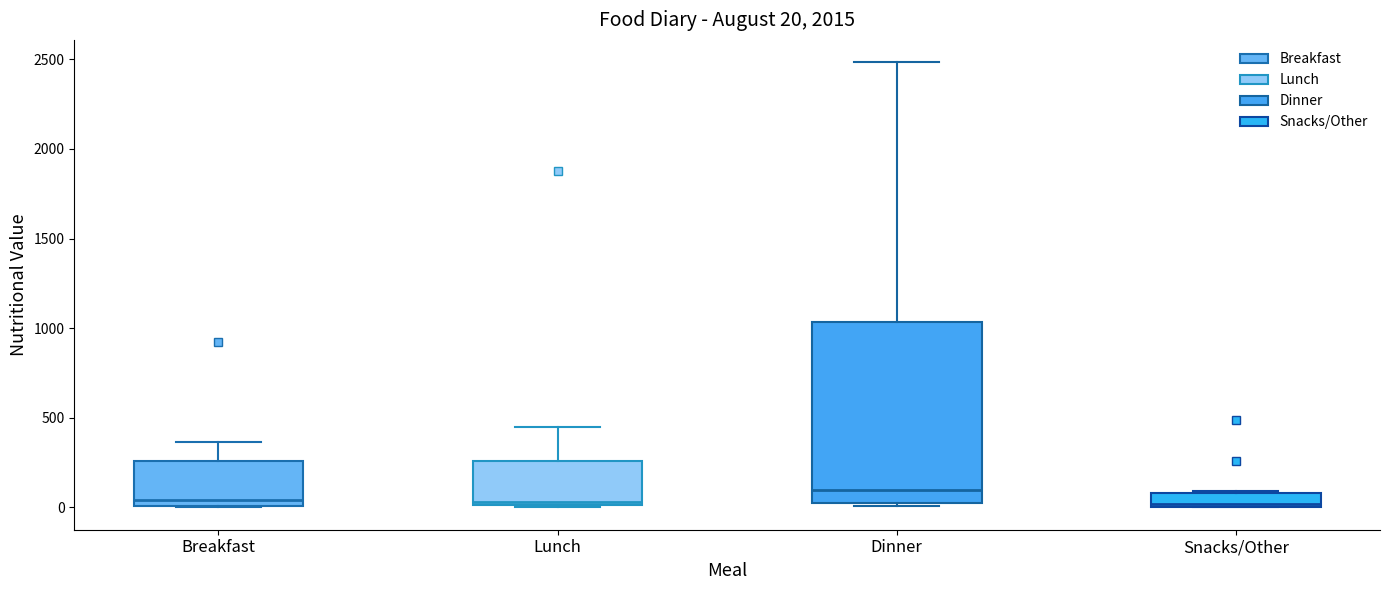

Comparing the boxes themselves (not the whiskers), which one is the tallest?

Dinner